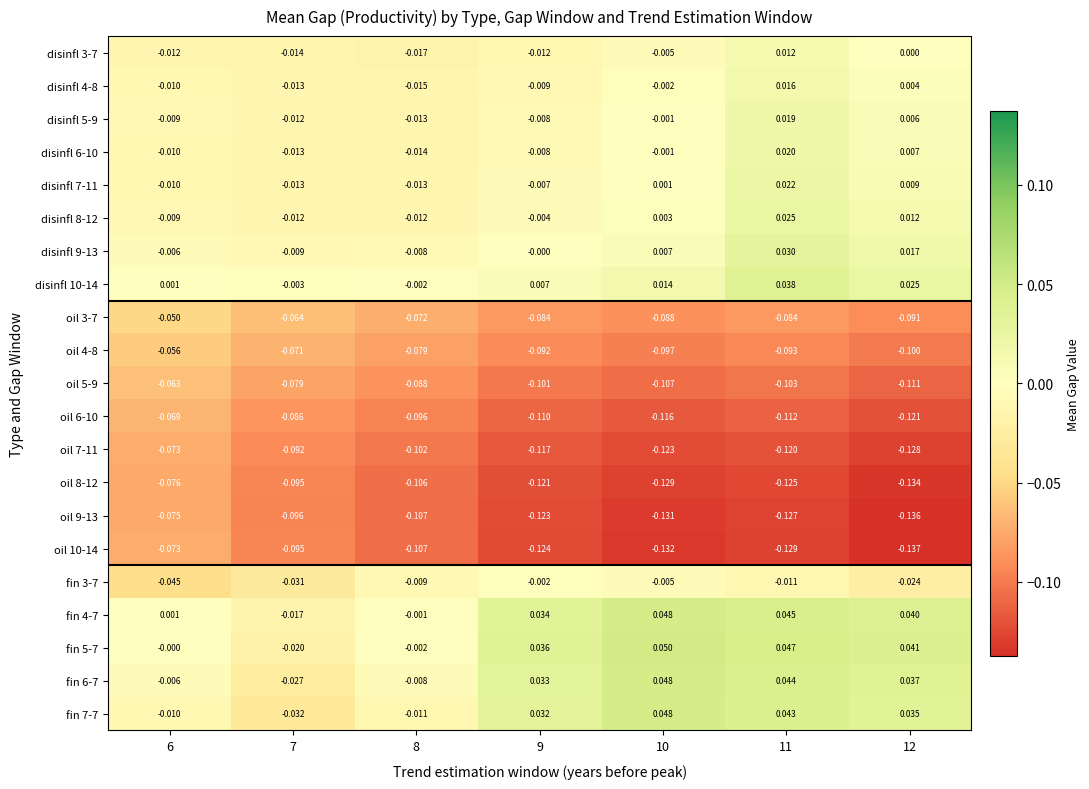

Is the value of disinfl 7-11 at 7 greater than the value of oil 10-14 at 11?

Yes